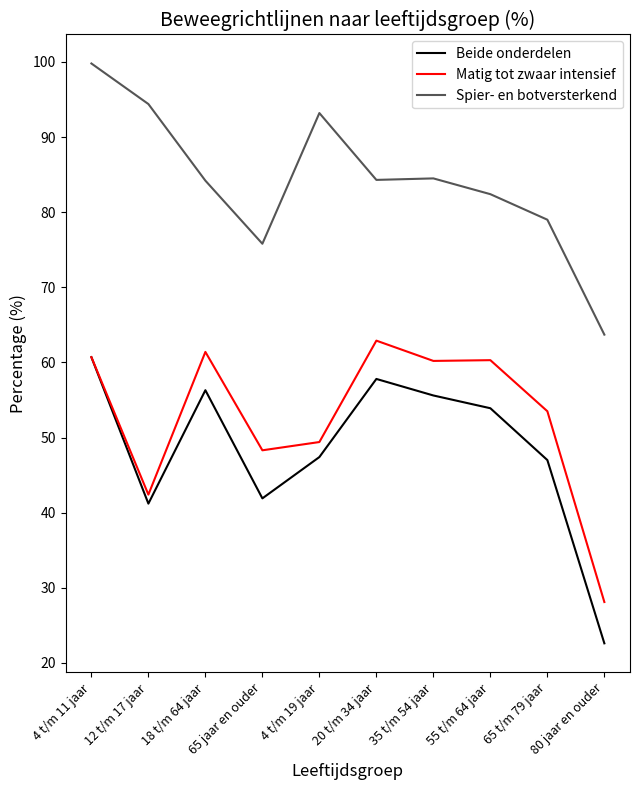

Which category has the lowest value in the Spier- en botversterkend series?

80 jaar en ouder